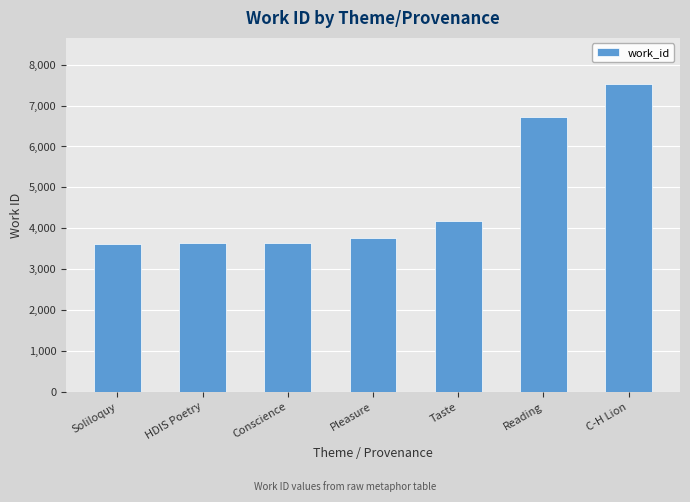

How many series are shown in this chart?

1